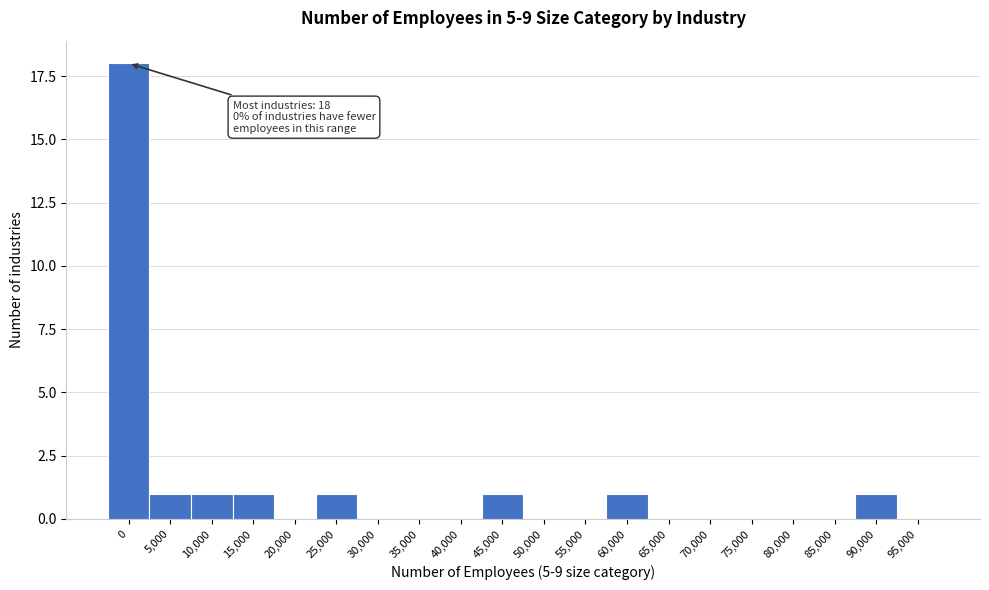

Reading left to right, what are all the values shown in this chart?

0=18	5,000=1	10,000=1	15,000=1	20,000=0	25,000=1	30,000=0	35,000=0	40,000=0	45,000=1	50,000=0	55,000=0	60,000=1	65,000=0	70,000=0	75,000=0	80,000=0	85,000=0	90,000=1	95,000=0